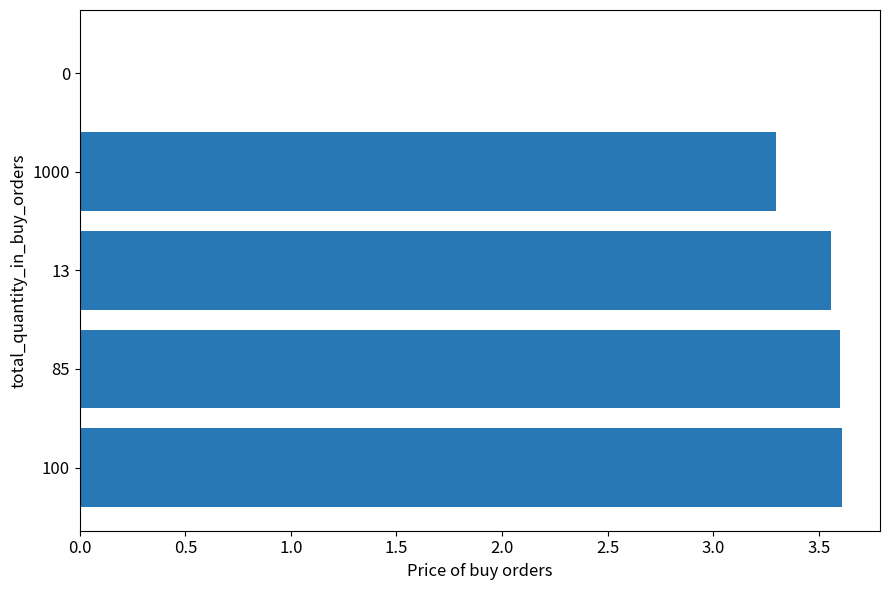

The value at 1000 is 3.3. True or false?

True